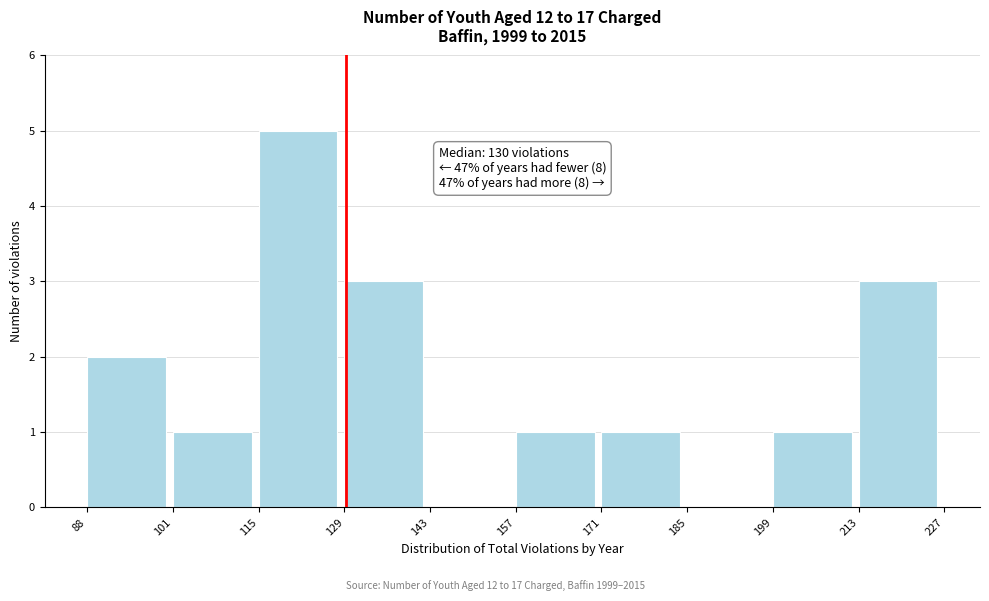

Which range on the x-axis has the tallest bar?

115 to 129